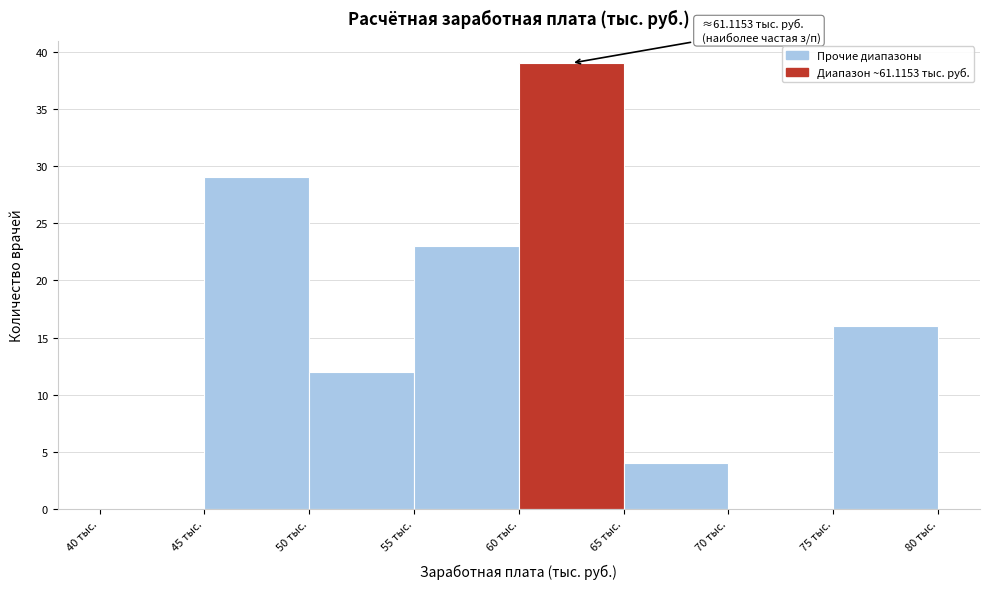

Over which range of the x-axis is the bar tallest?

60 to 65